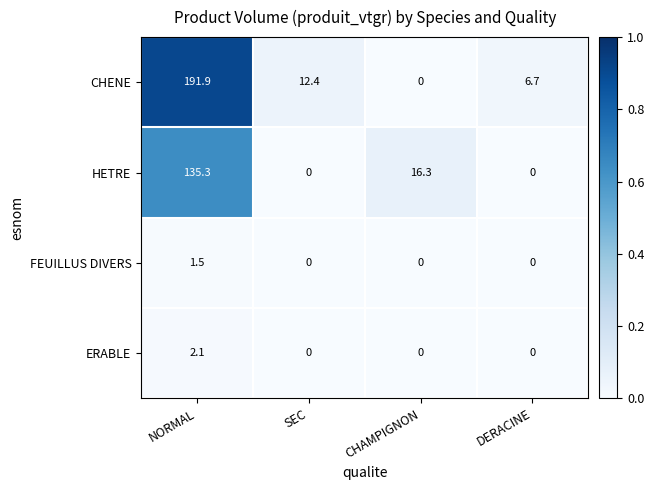

What is the approximate value of CHENE at NORMAL?

191.9